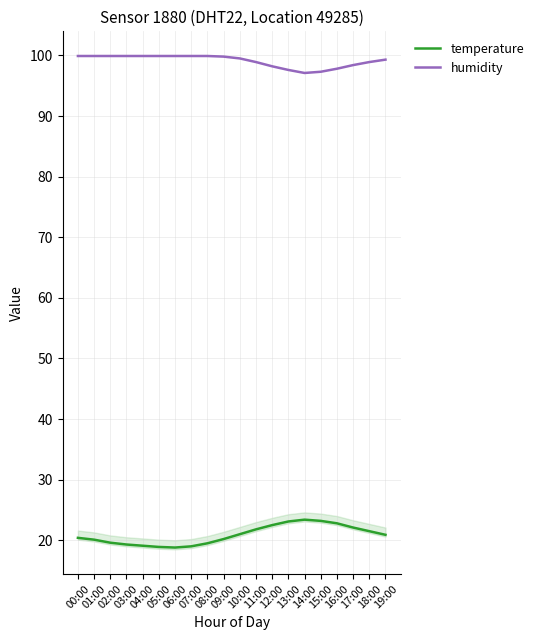

Between 04:00 and 14:00, which series saw the biggest shift?

temperature